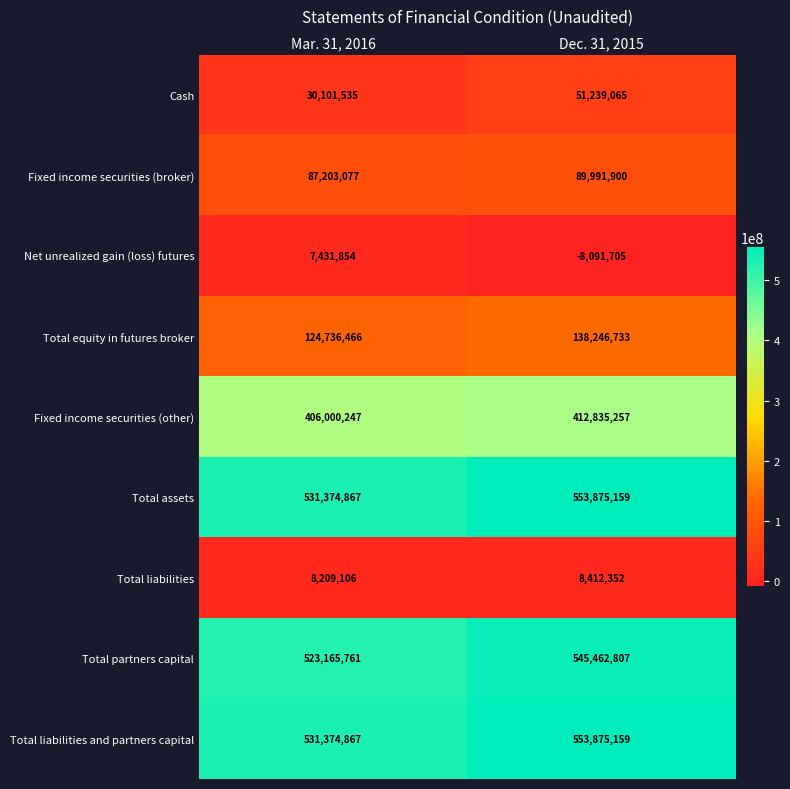

What is the difference between the highest and lowest values at Dec. 31, 2015?

561966864